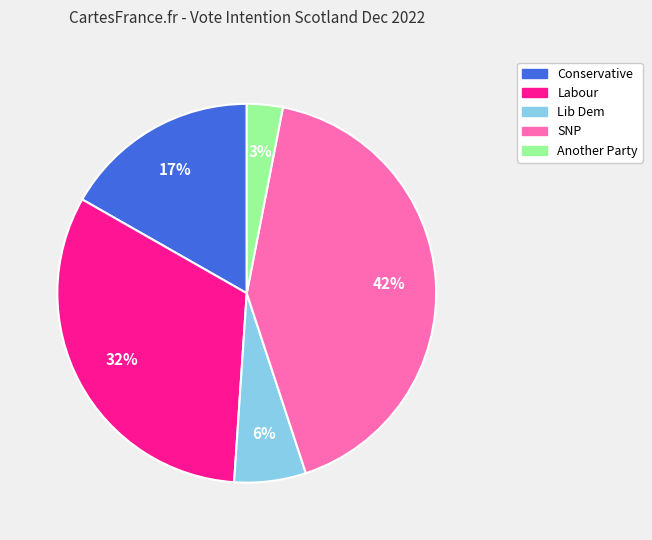

To the nearest percent, what is the average slice percentage?

20%